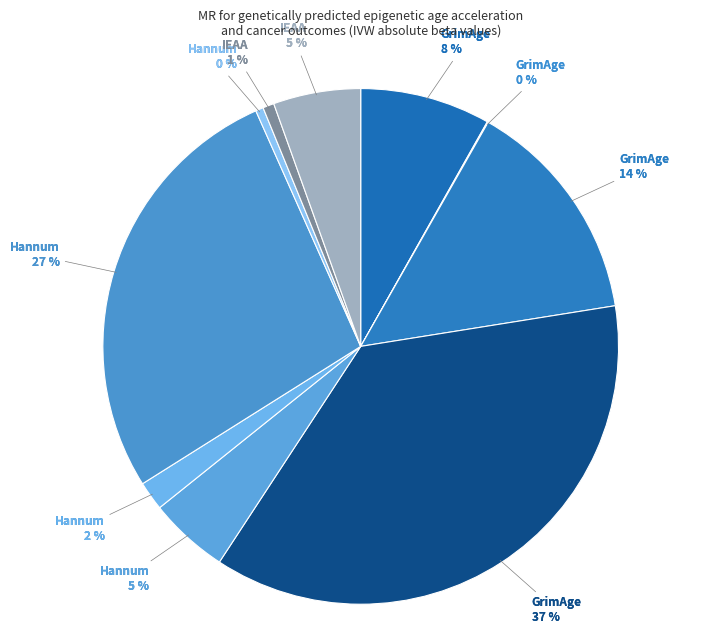

How many segments does this pie chart have?

10